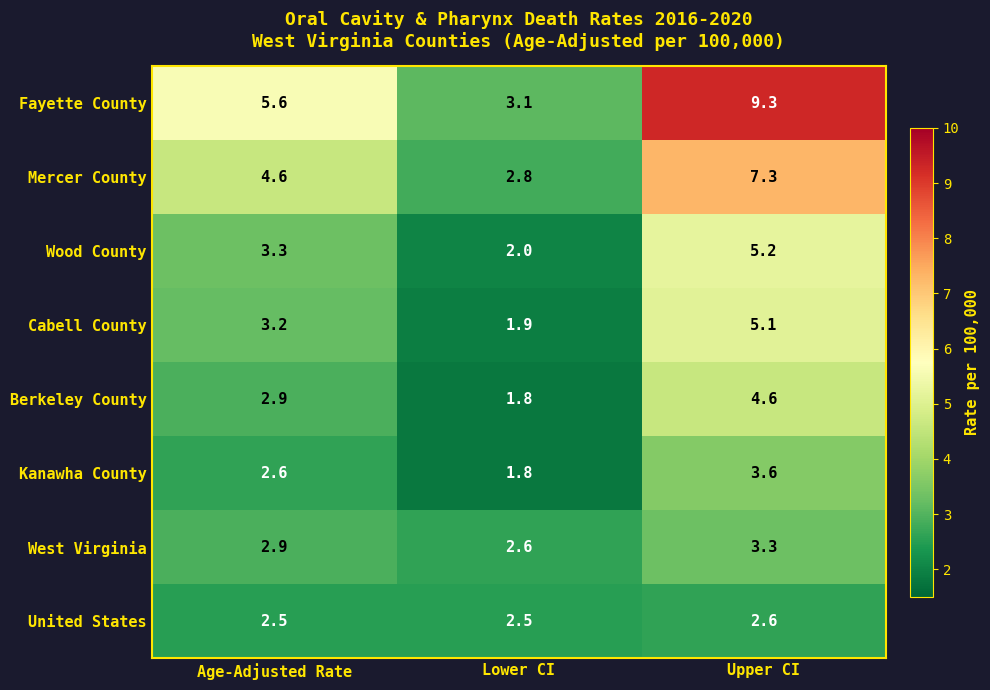

What is the total value across all series at Age-Adjusted Rate?

27.6